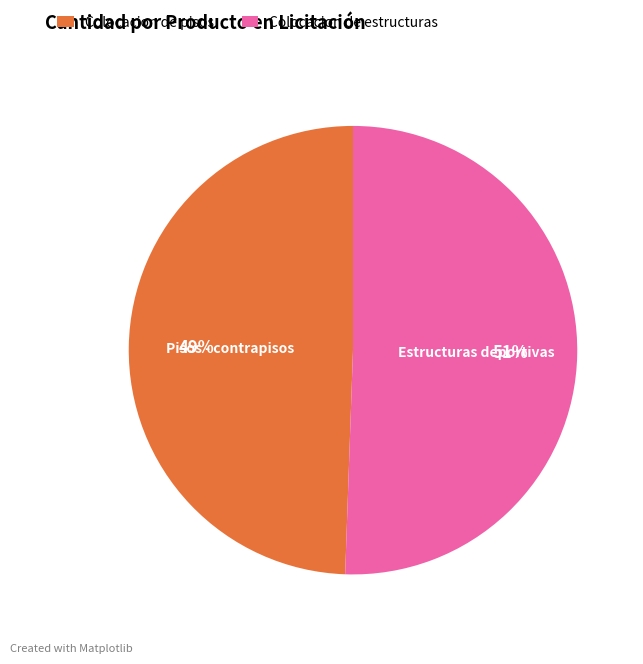

Which category has the biggest portion of the pie?

Colocacion de estructuras